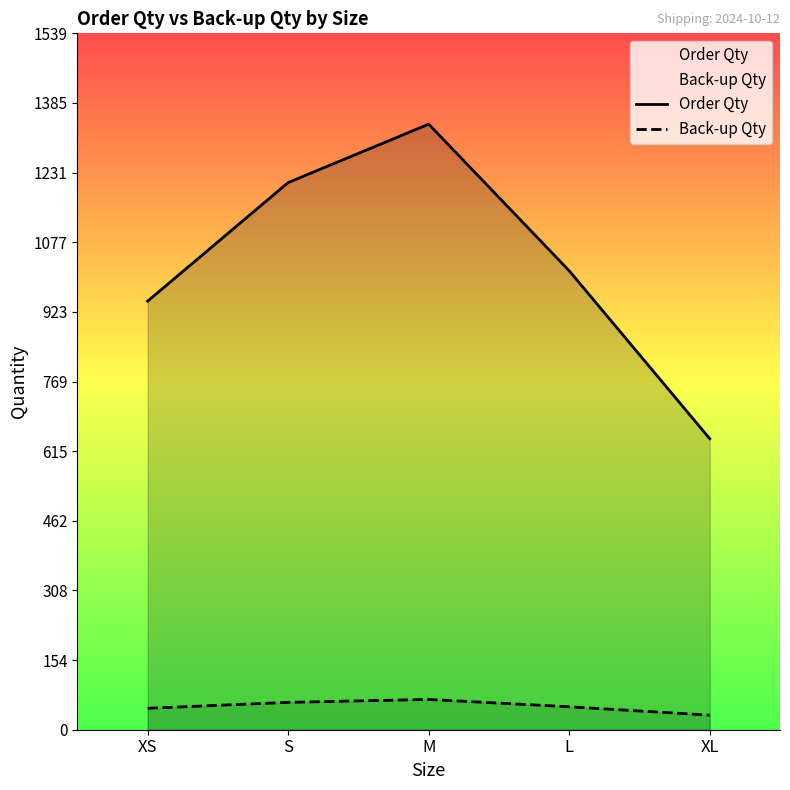

Read the Back-up Qty value at S.

60.5